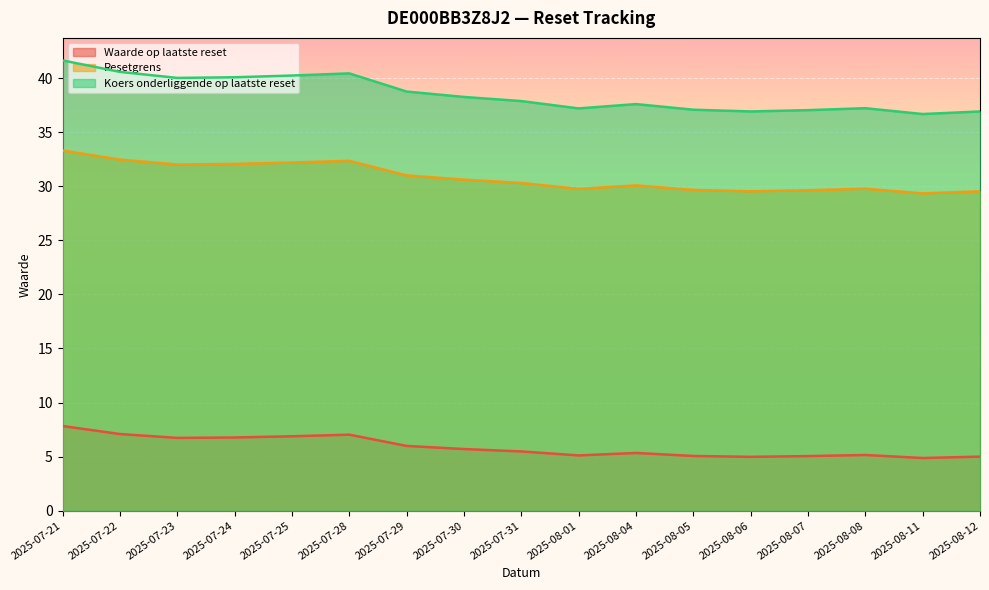

At 2025-08-04, list the series in order from largest to smallest.

Koers onderliggende op laatste reset, Resetgrens, Waarde op laatste reset